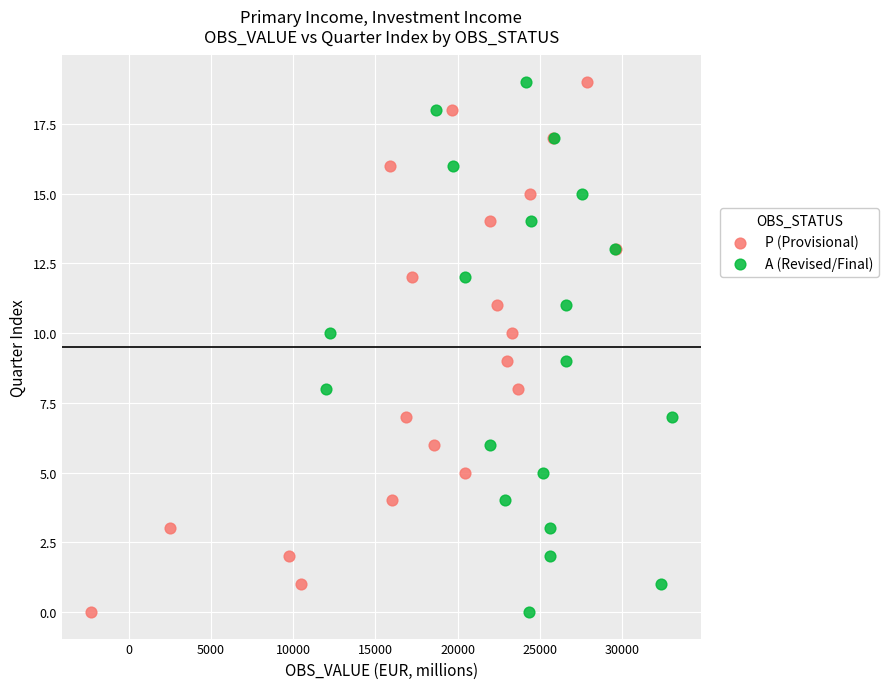

What are all the series names shown in the legend?

P (Provisional), A (Revised/Final)